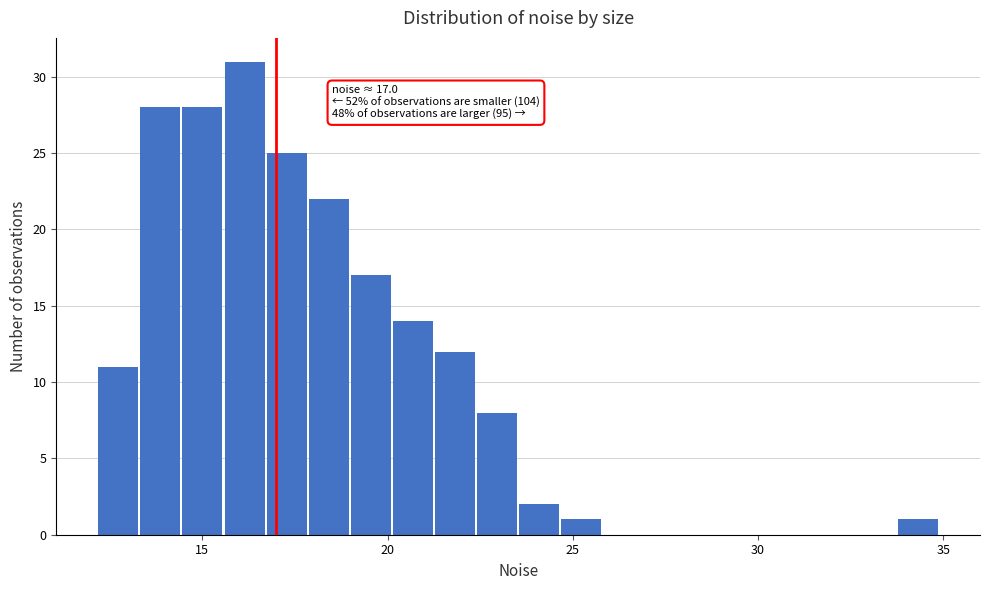

Read against the x-axis, roughly where is the centre of the tallest bar?

16.0